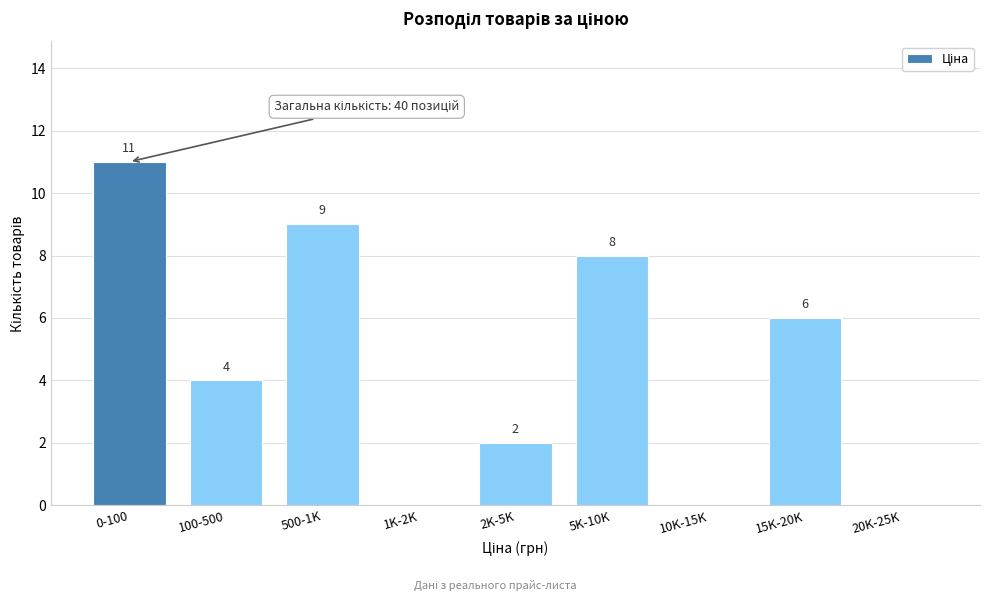

Reading right to left, list all the values displayed in this chart.

20K-25K=0	15K-20K=6	10K-15K=0	5K-10K=8	2K-5K=2	1K-2K=0	500-1K=9	100-500=4	0-100=11